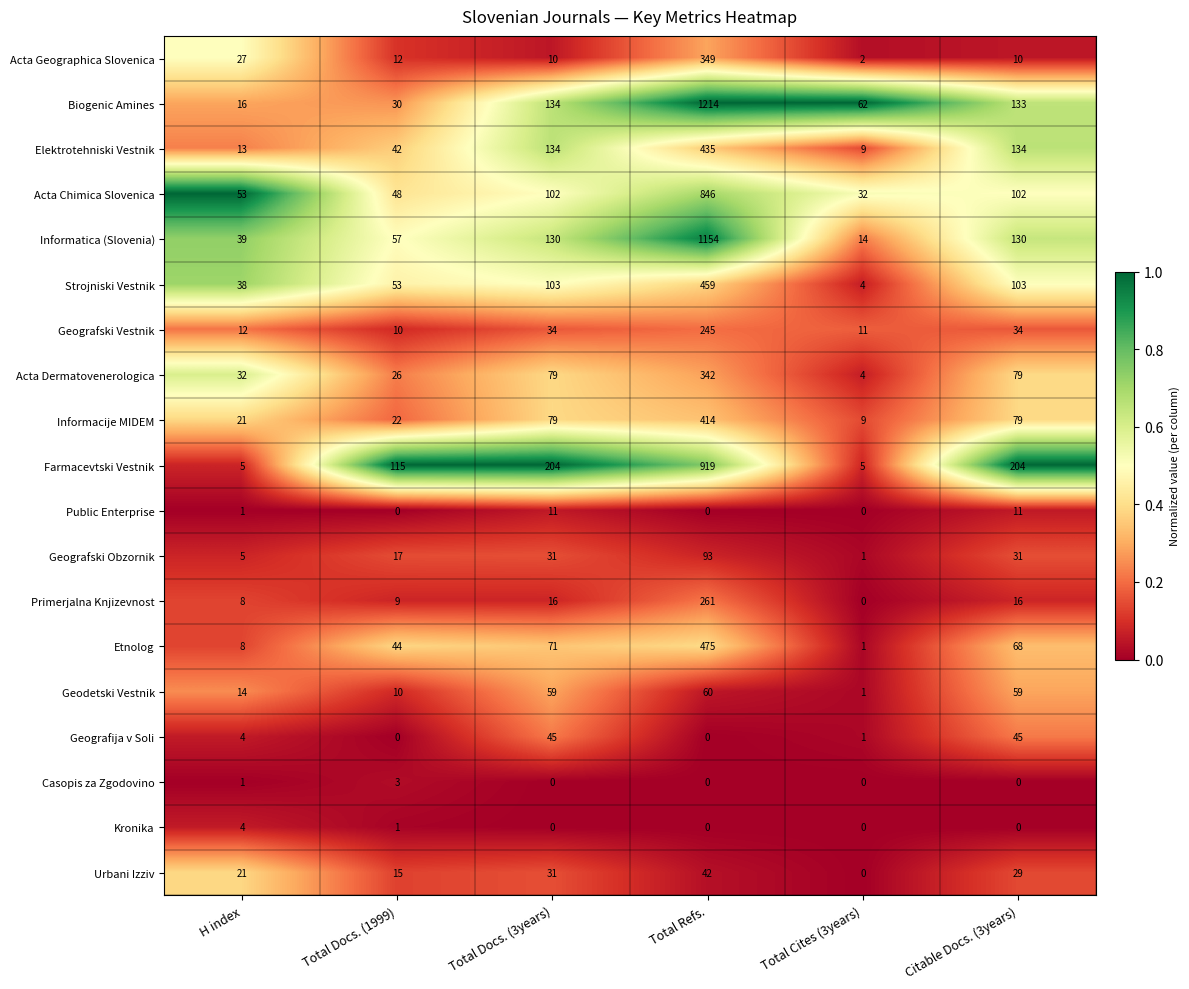

What is the spread (max minus min) of values at Total Refs.?

1214